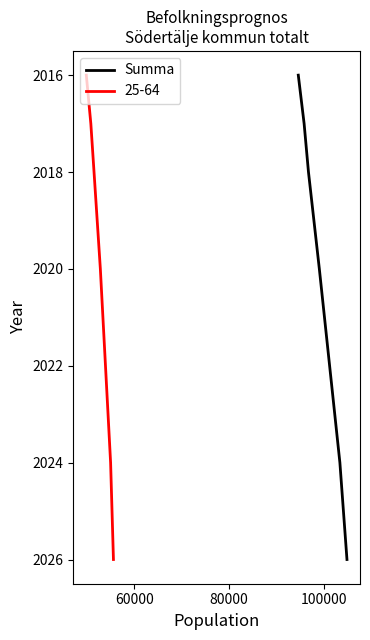

What is the maximum value for Summa?

2026